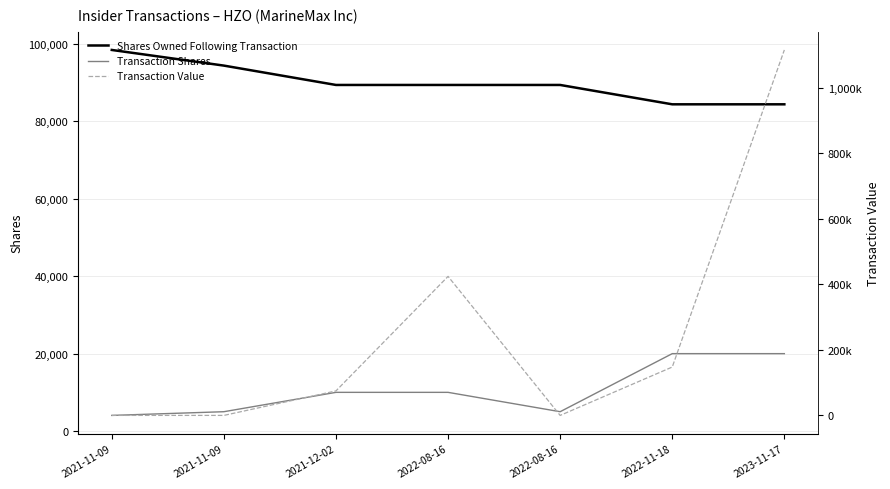

At which label does Transaction Value first exceed 74800?

2022-08-16